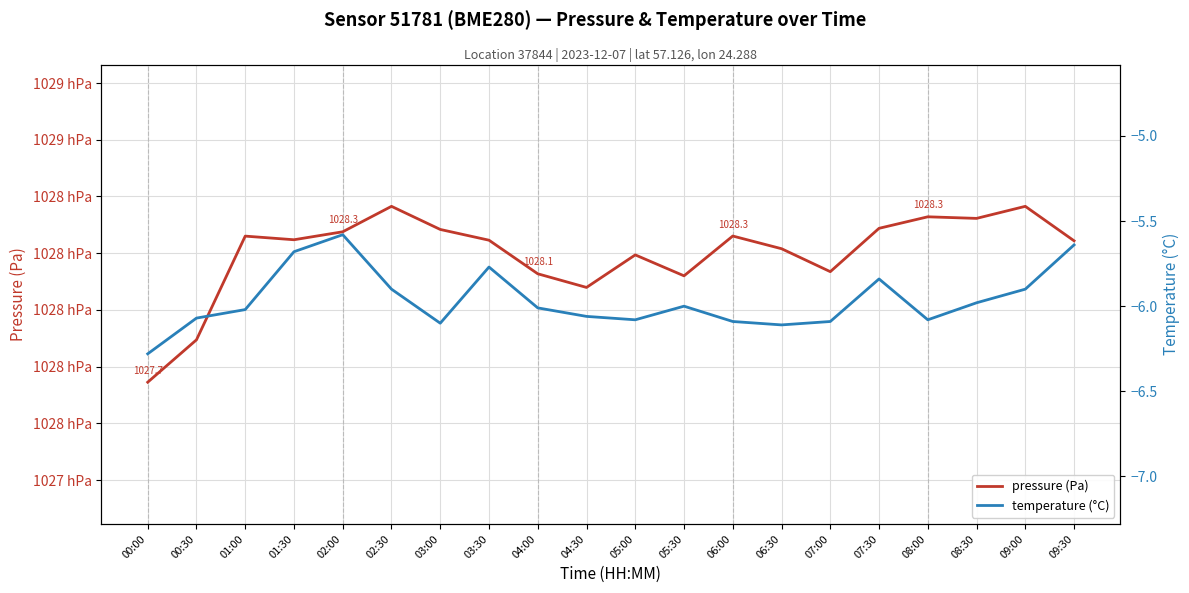

What is the greatest value displayed?

102836.5